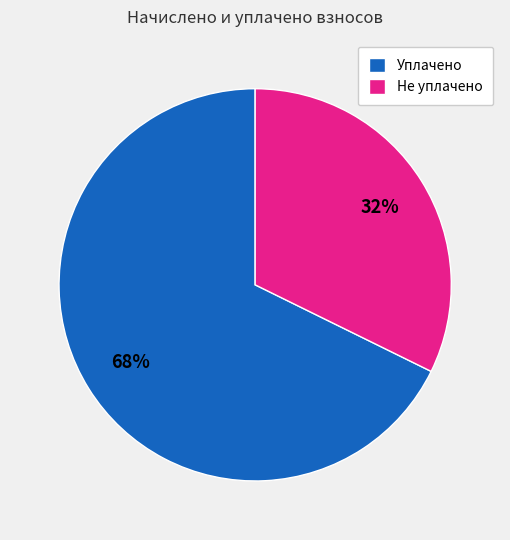

To the nearest percent, what is the average slice percentage?

50%